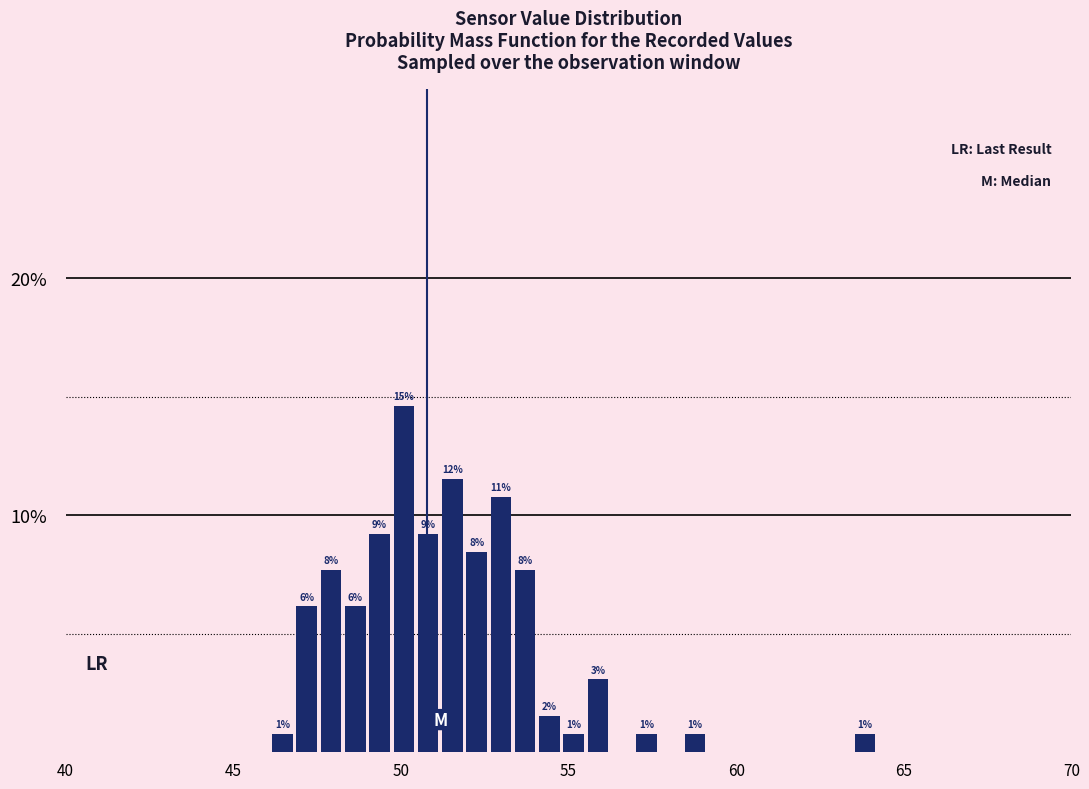

Around what value on the x-axis is the tallest bar? Give the approximate position of its centre, as read against the axis.

50.0